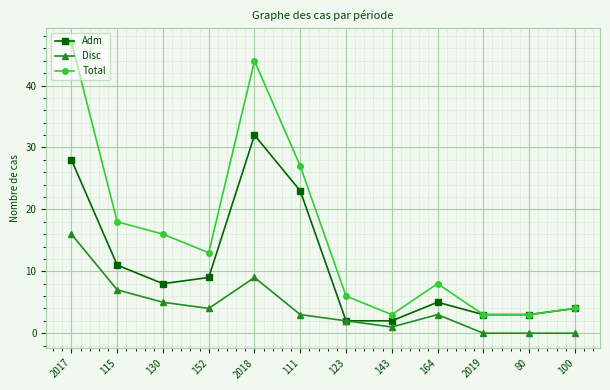

Which category has the highest value across all series?

2017